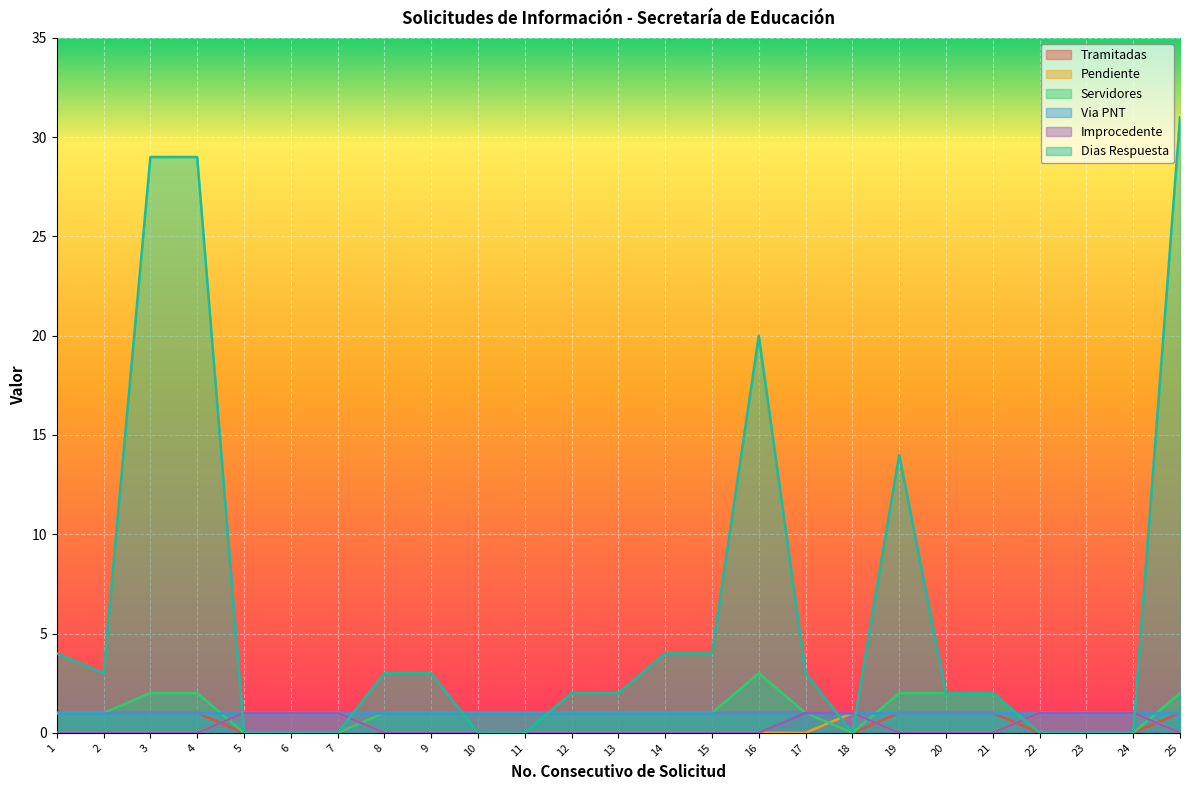

Which series has the largest total across all categories?

Dias Respuesta